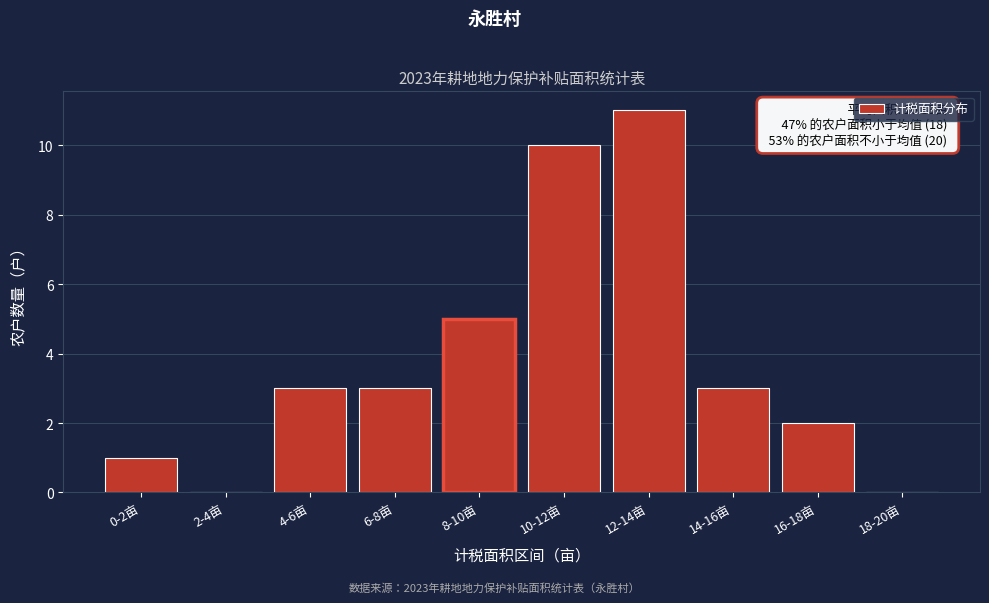

Reading left to right, list all the values displayed in this chart.

0-2亩=1	2-4亩=0	4-6亩=3	6-8亩=3	8-10亩=5	10-12亩=10	12-14亩=11	14-16亩=3	16-18亩=2	18-20亩=0